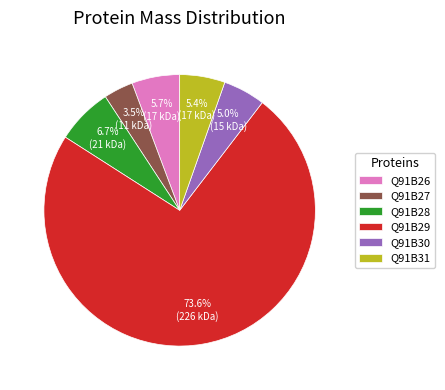

How many slices are in this pie chart?

6